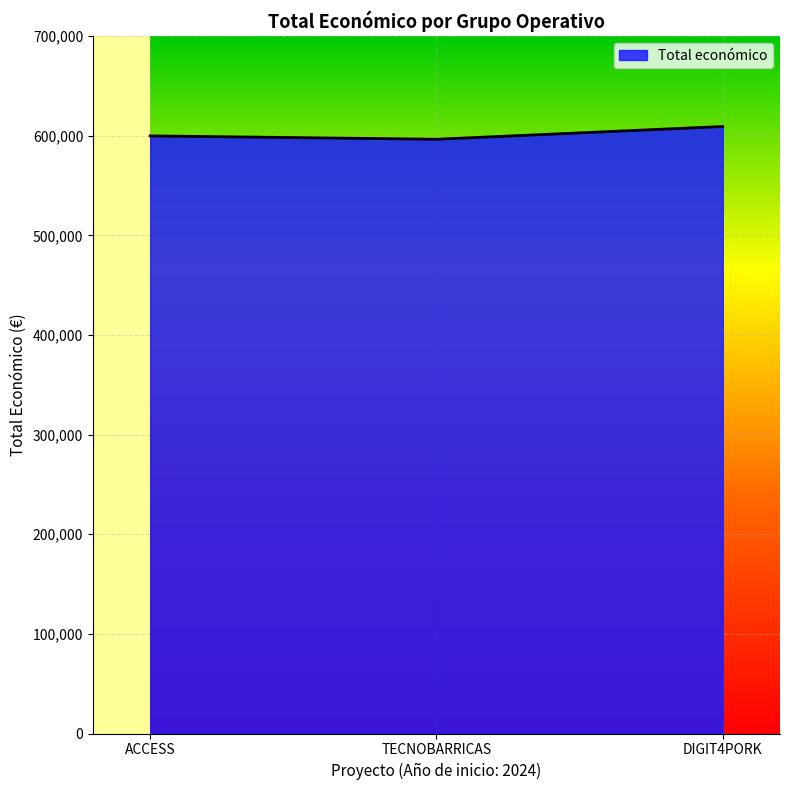

What is the sum of the values at DIGIT4PORK and TECNOBARRICAS?

1205590